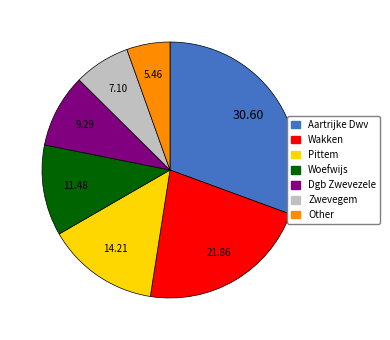

Combined, do Aartrijke Dwv and Woefwijs account for over 50%?

No